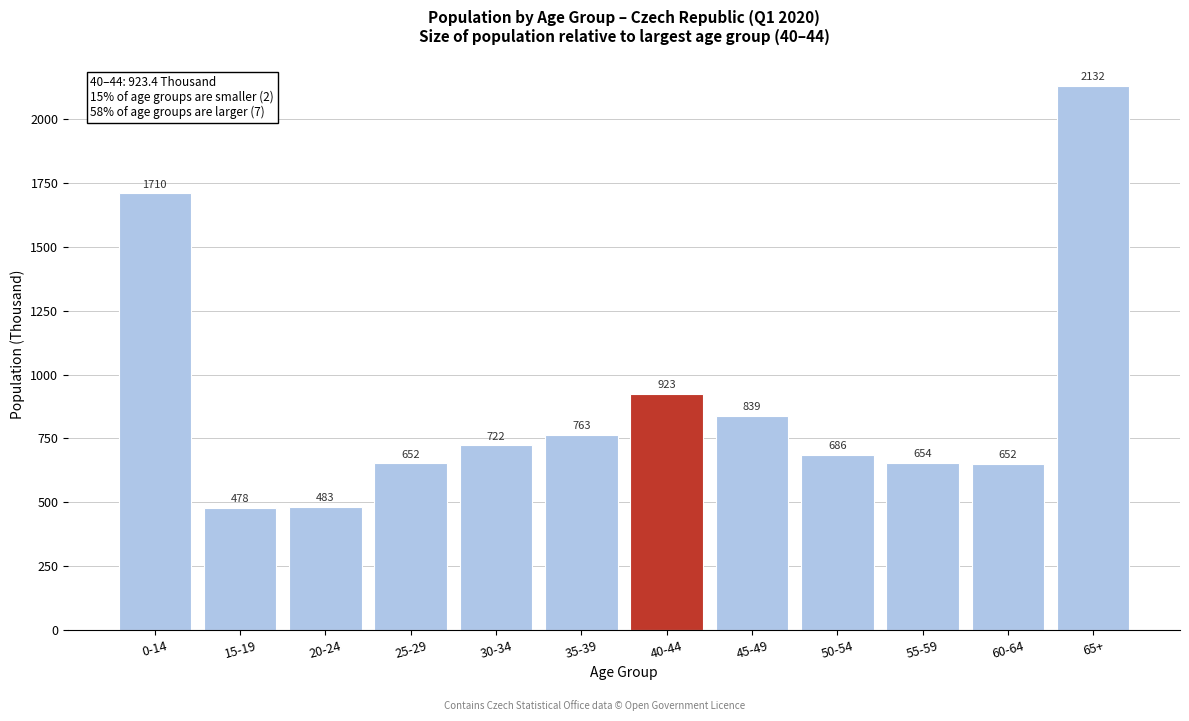

Where does the data first go above 722?

0-14